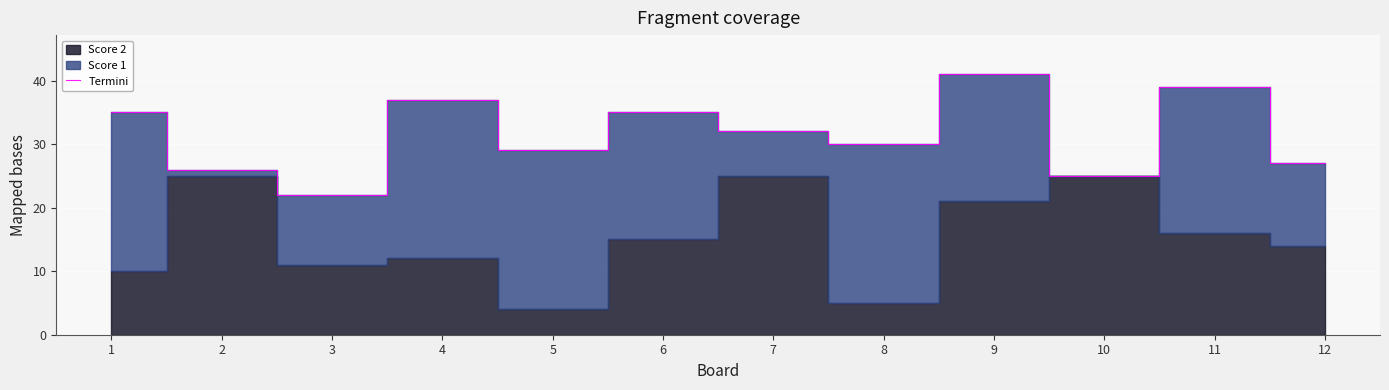

At which category does the chart reach its minimum across all series?

3